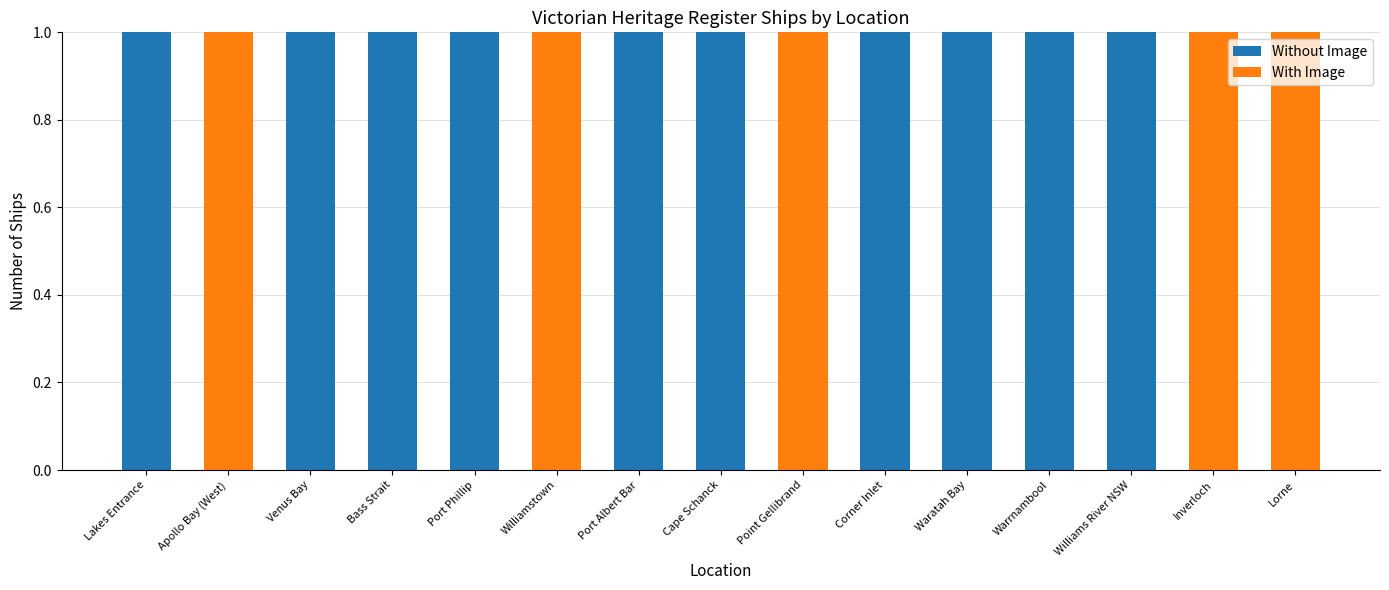

What is the sum of all Without Image values?

10